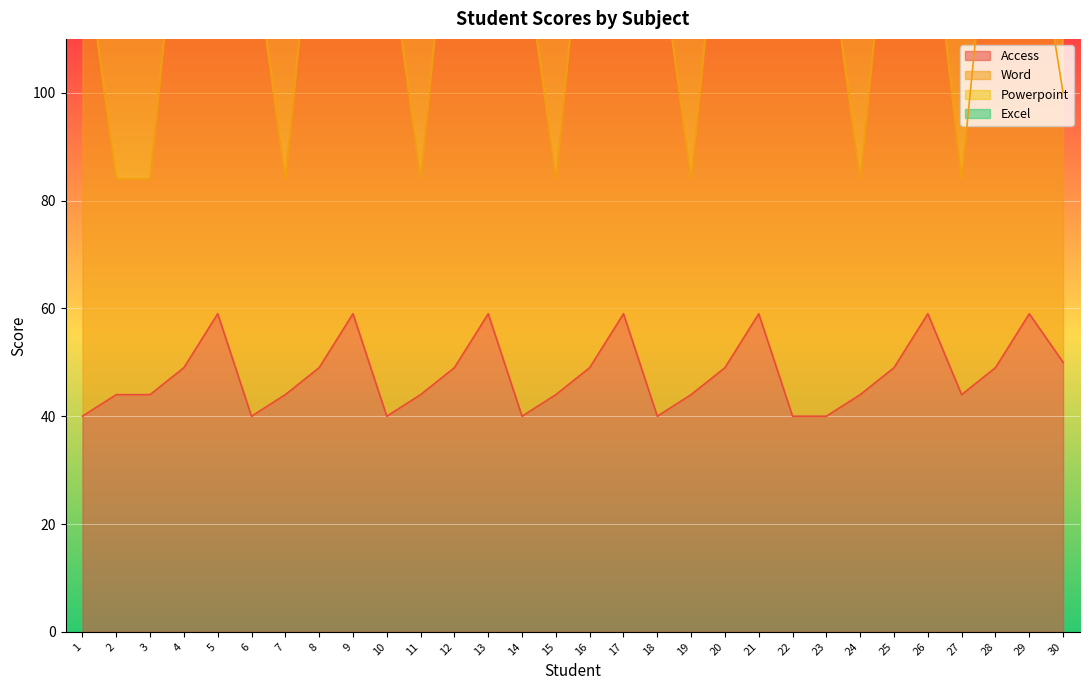

Reading left to right, extract all data points from this chart.

Access: 1=40	2=44	3=44	4=49	5=59	6=40	7=44	8=49	9=59	10=40	11=44	12=49	13=59	14=40	15=44	16=49	17=59	18=40	19=44	20=49	21=59	22=40	23=40	24=44	25=49	26=59	27=44	28=49	29=59	30=50
Powerpoint: 1=229	2=134	3=134	4=242	5=237	6=229	7=134	8=242	9=237	10=229	11=134	12=242	13=237	14=229	15=134	16=242	17=237	18=229	19=134	20=242	21=237	22=229	23=229	24=134	25=242	26=237	27=134	28=242	29=237	30=150